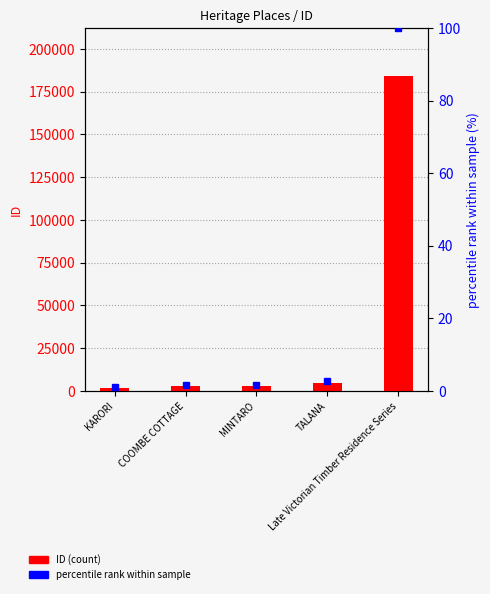

At which category does the chart reach its peak across all series?

Late Victorian Timber Residence Series